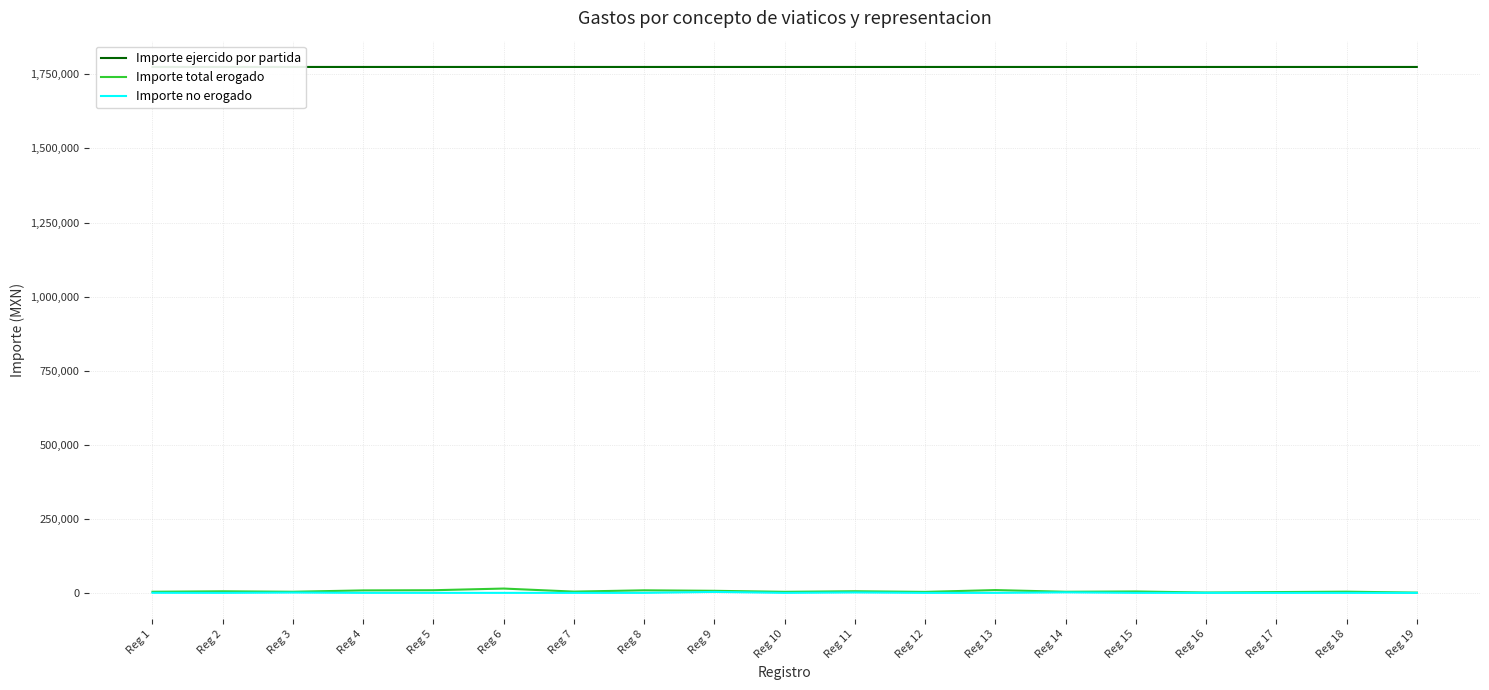

Which category has the lowest value across all series?

Reg 2